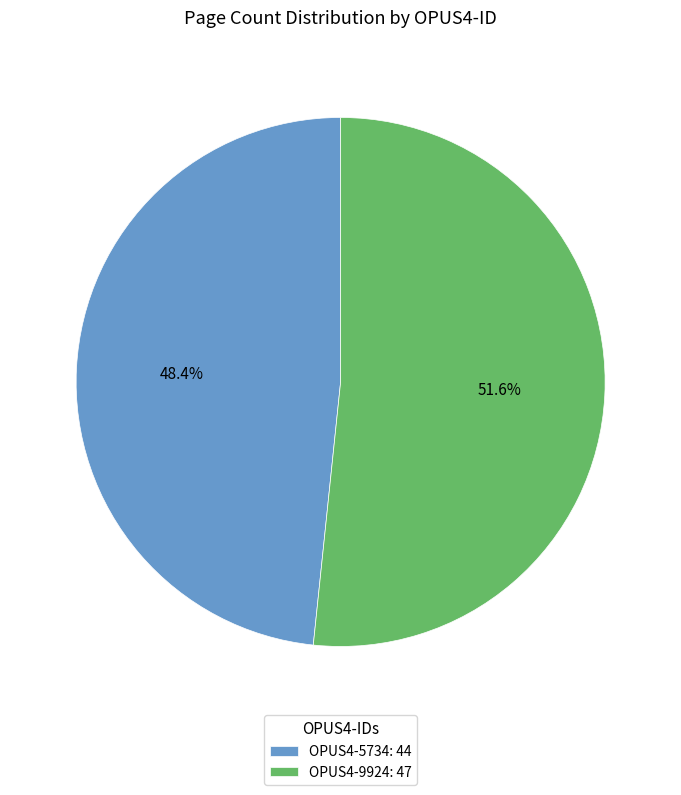

Which has a higher value, OPUS4-9924: 47 or OPUS4-5734: 44?

OPUS4-9924: 47